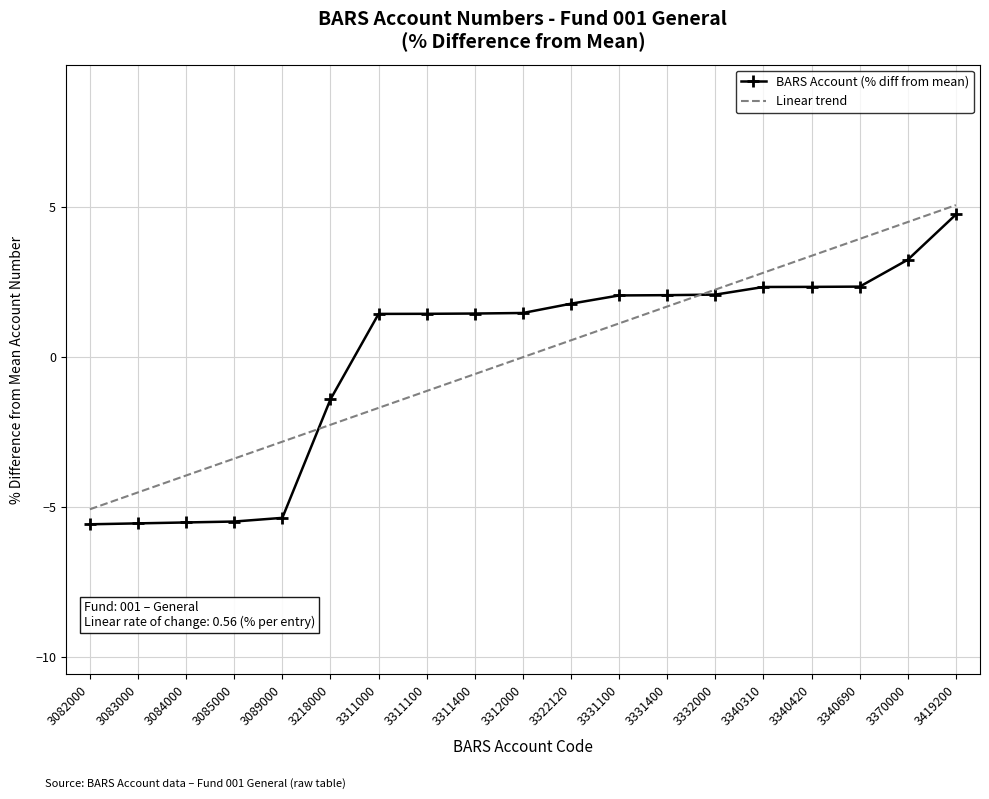

What is the approximate value of BARS Account (% diff from mean) at 3311000?

1.4